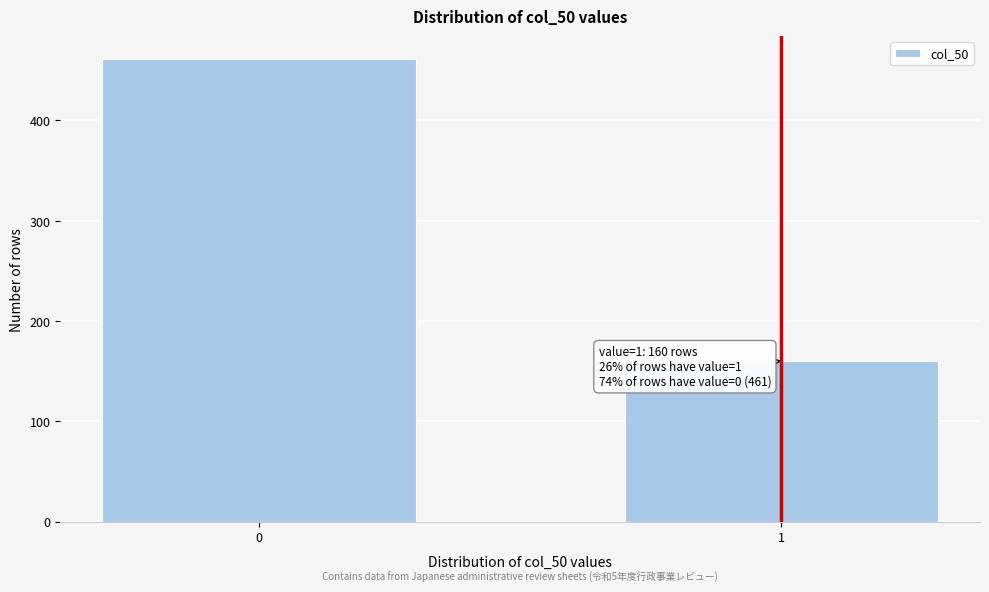

Reading right to left, extract all data points from this chart.

160	461